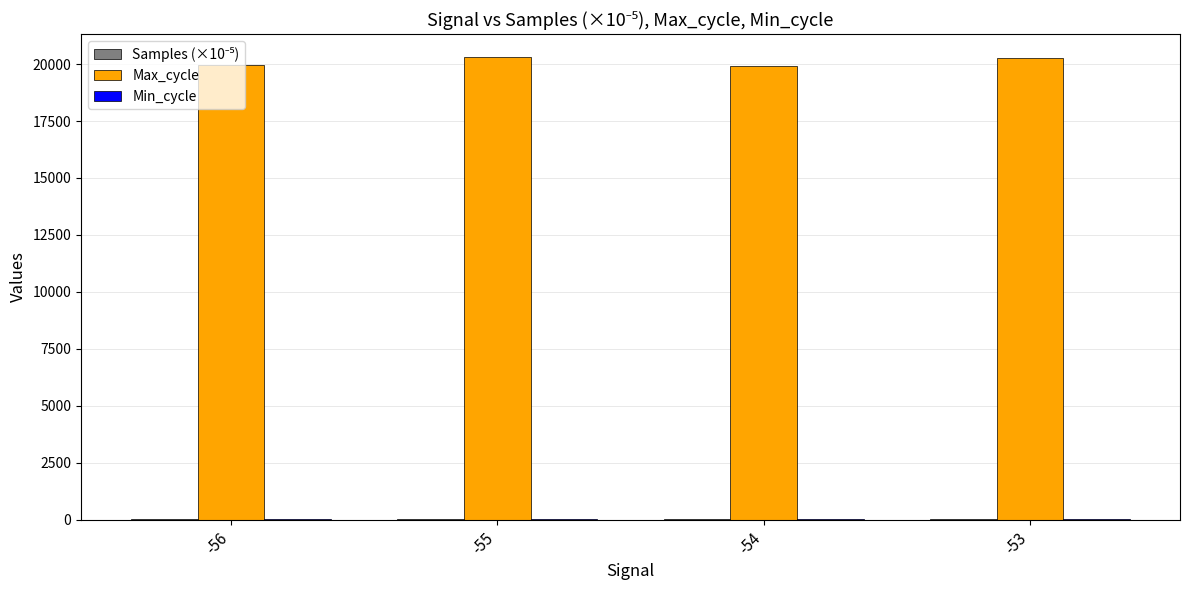

Between -54 and -53, which series saw the biggest shift?

Max_cycle